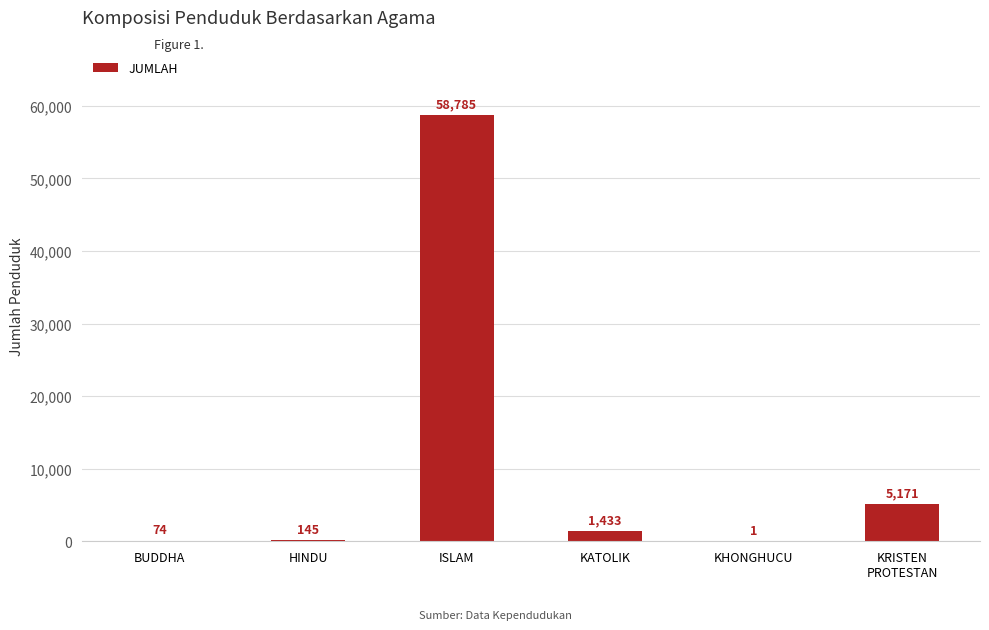

What is the sum of all values?

65609